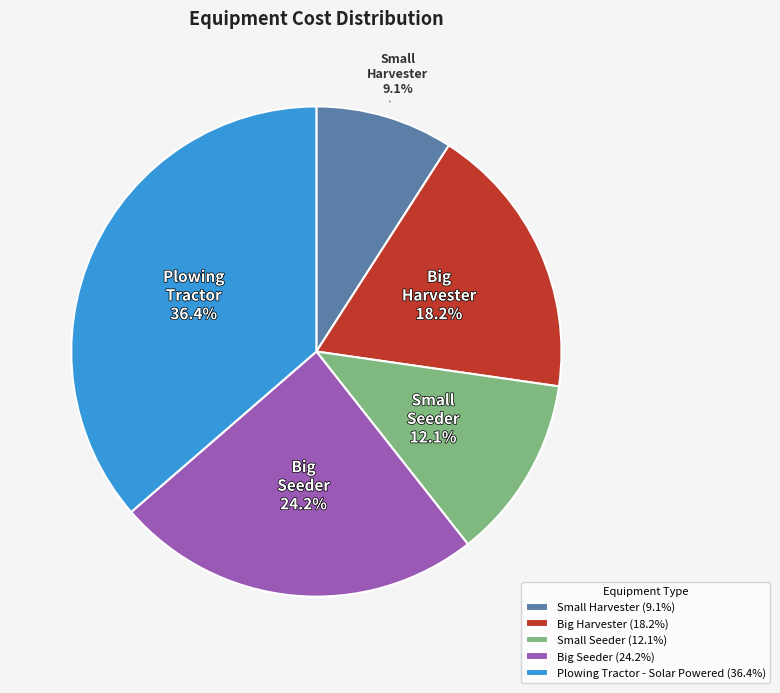

Is there a majority slice in this chart?

No